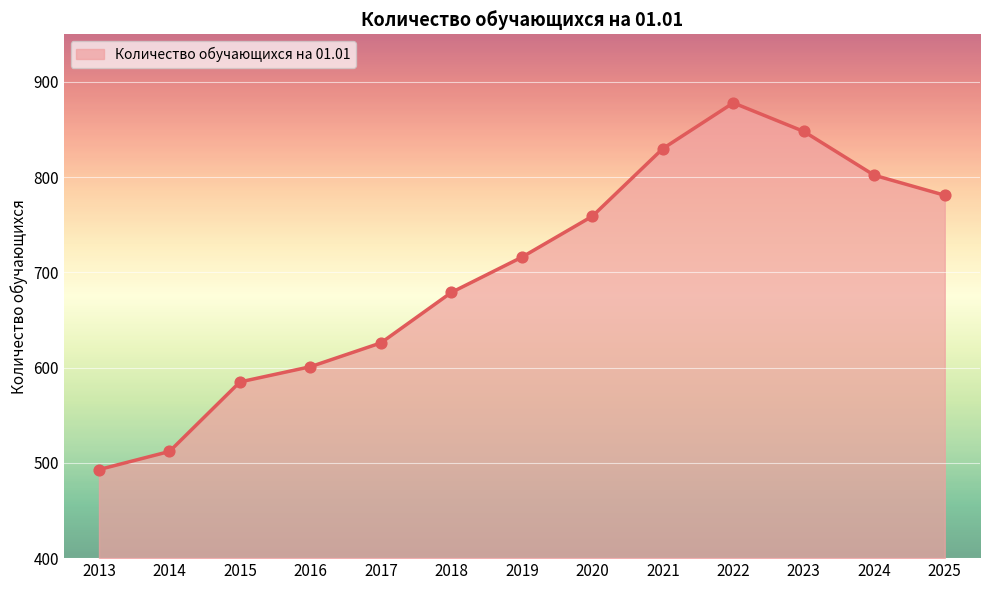

Which has a higher value, 2021 or 2024?

2021